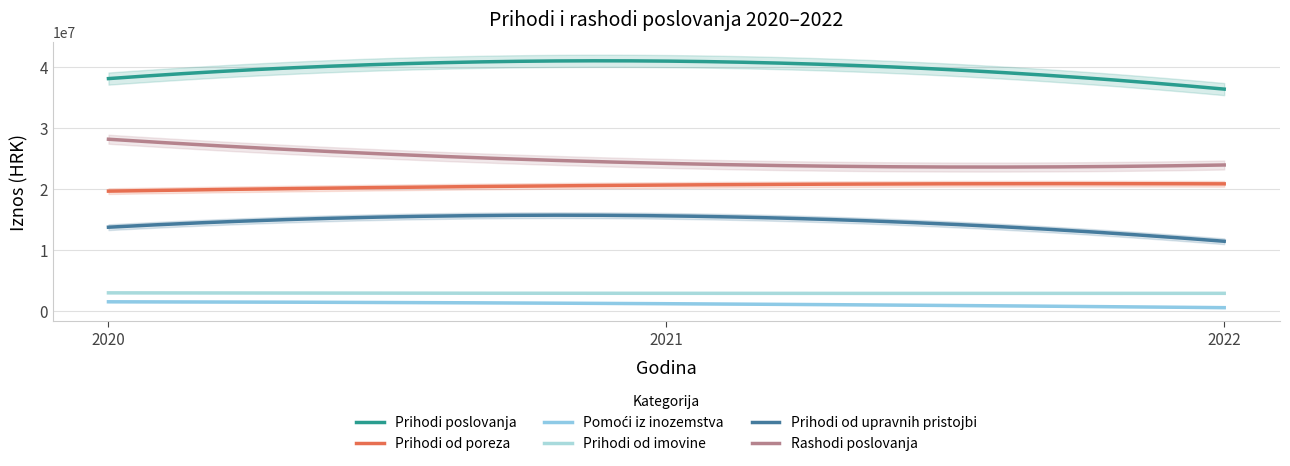

Which series changed the most between 2020 and 2022?

Rashodi poslovanja